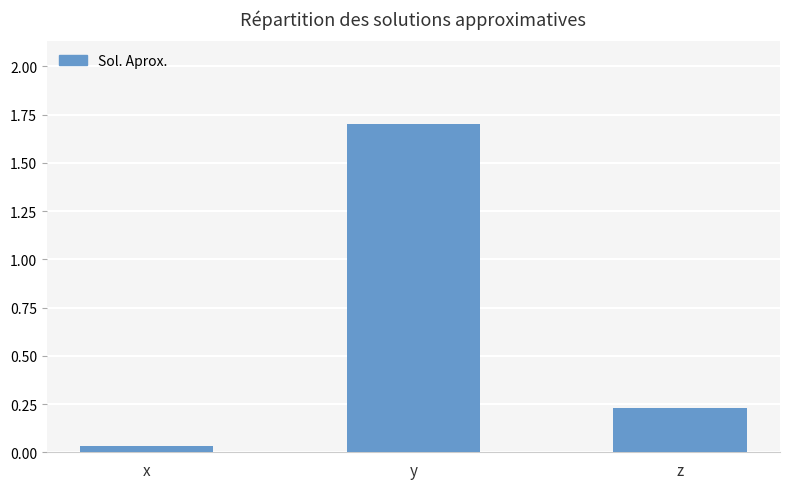

List the labels in order of value, largest first.

y, z, x